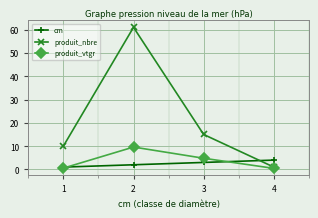

At which category does produit_nbre reach its first local peak?

2